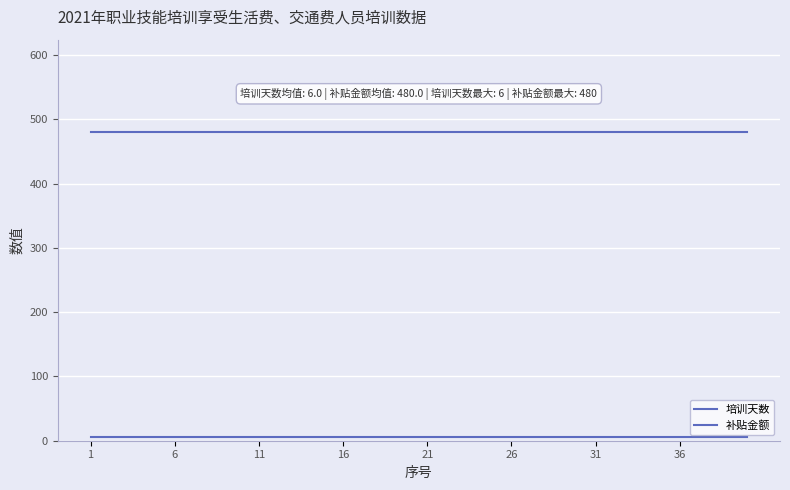

Which series has the largest total across all categories?

补贴金额